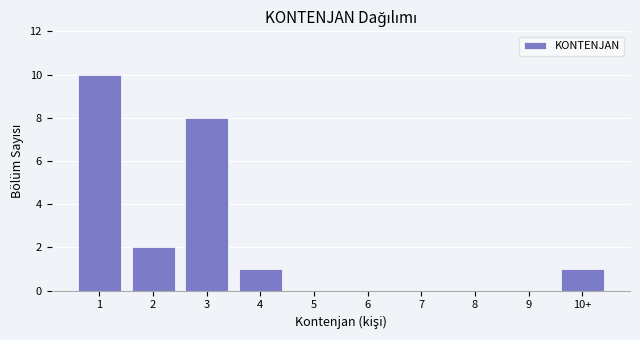

Reading left to right, extract all data points from this chart.

1=10	2=2	3=8	4=1	5=0	6=0	7=0	8=0	9=0	10+=1